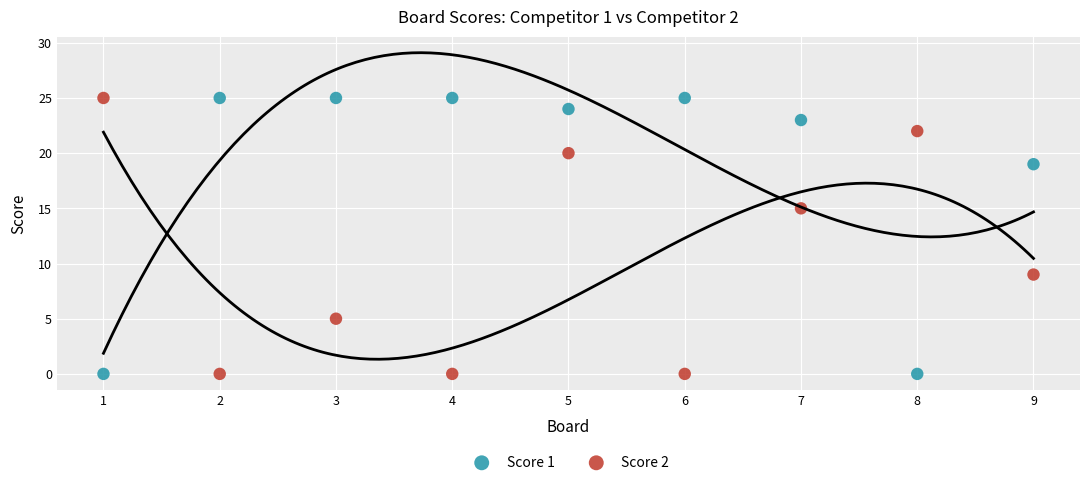

What is the X range (max minus min) for the scatter plot?

8